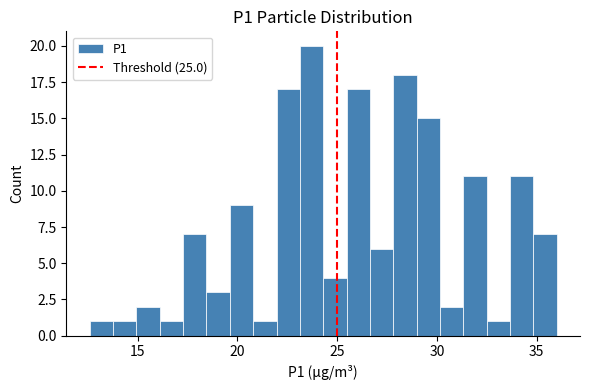

Read against the x-axis, roughly where is the centre of the tallest bar?

23.5